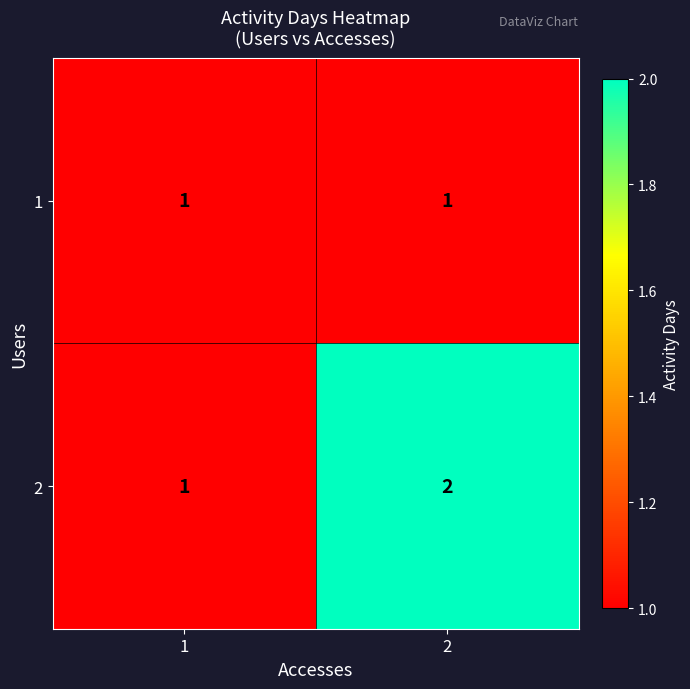

At 2, list the series in order from smallest to largest.

1, 2